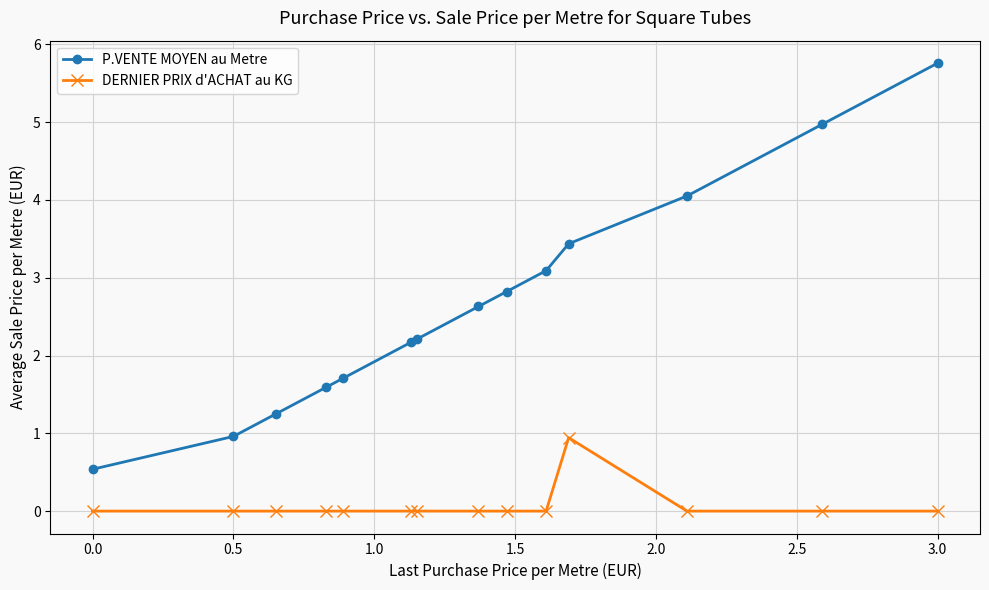

True or false: P.VENTE MOYEN au Metre has more than 2 interior local peaks.

False